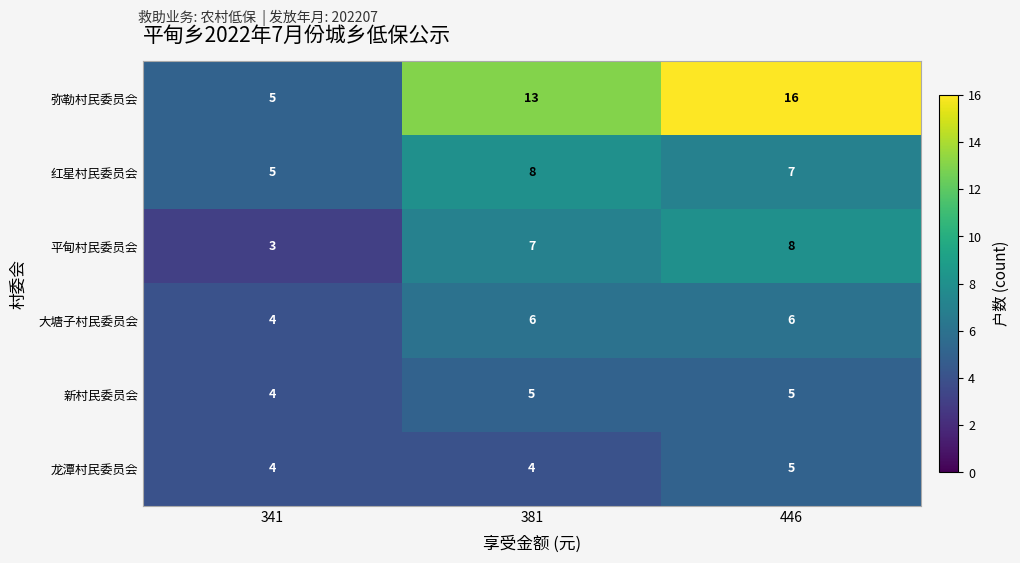

At which category is the sum across all series the highest?

446